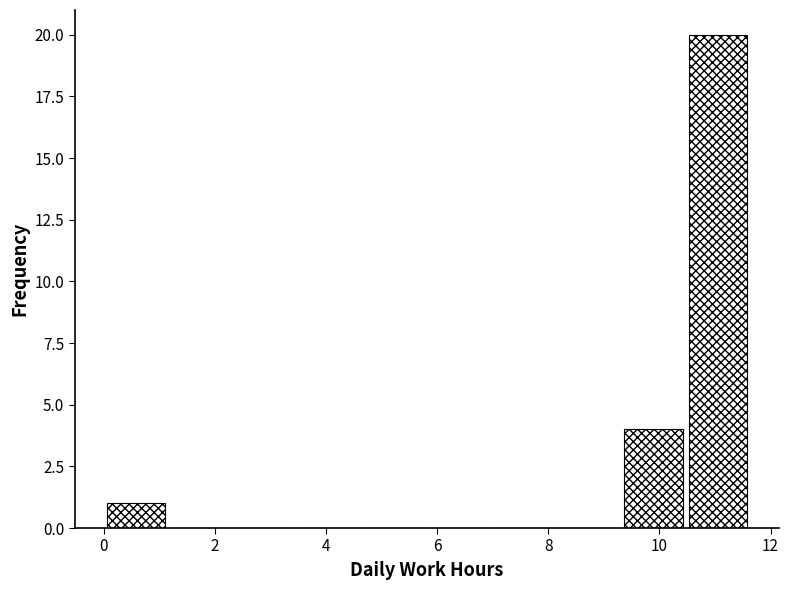

Reading left to right, list every bar in this chart as the range it spans on the x-axis followed by its height. Neither the bar edges nor the heights are printed on the chart, so give them approximately, as read against the axes.

0.0 to 1.2: 1
1.2 to 2.4: 0
2.4 to 3.4: 0
3.4 to 4.6: 0
4.6 to 5.8: 0
5.8 to 7.0: 0
7.0 to 8.2: 0
8.2 to 9.4: 0
9.4 to 10.4: 4
10.4 to 11.6: 20